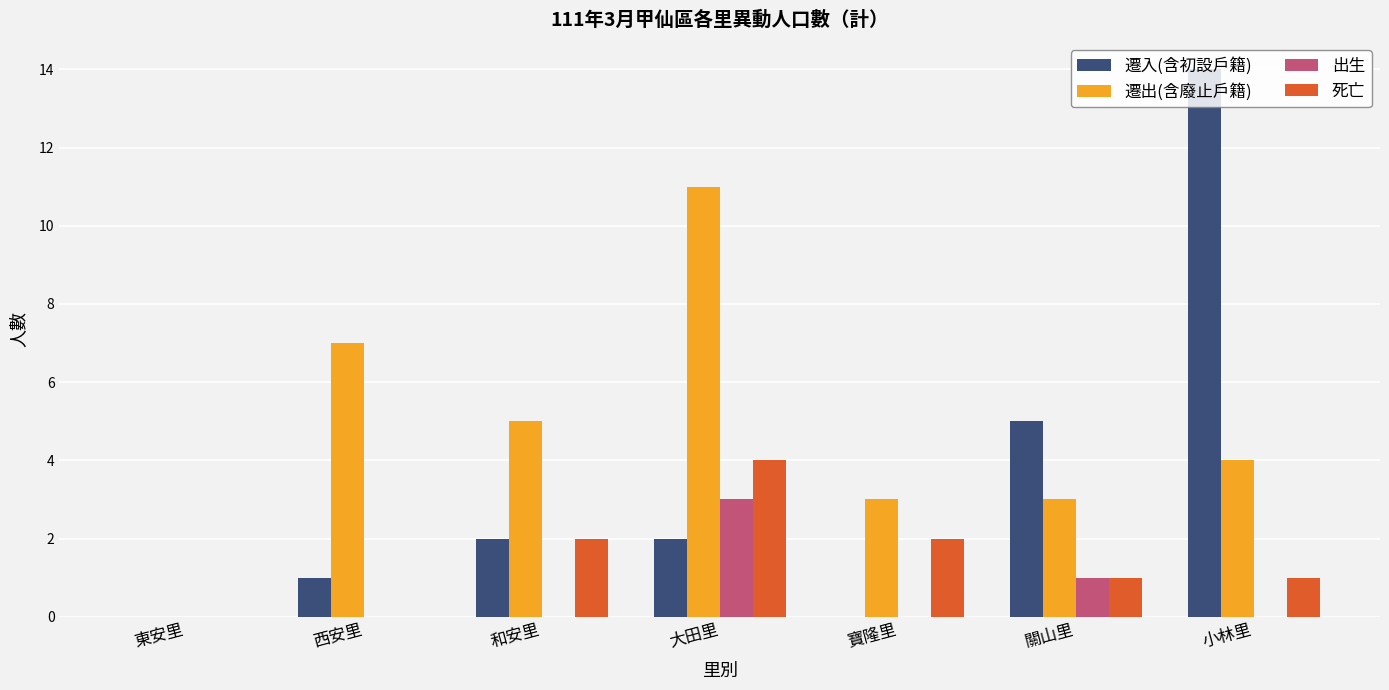

How many distinct data groups are displayed?

4